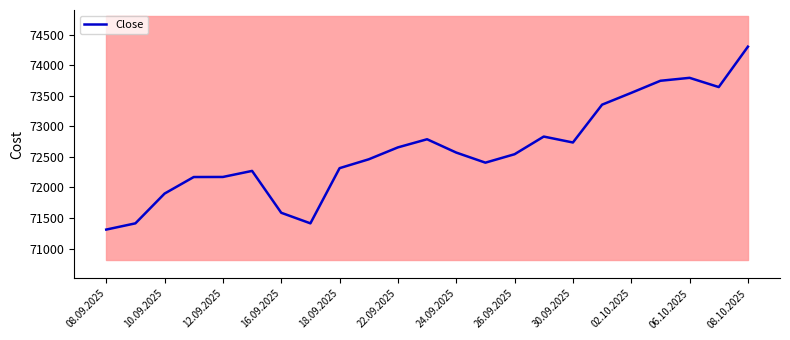

At which label does Close reach its peak?

08.10.2025